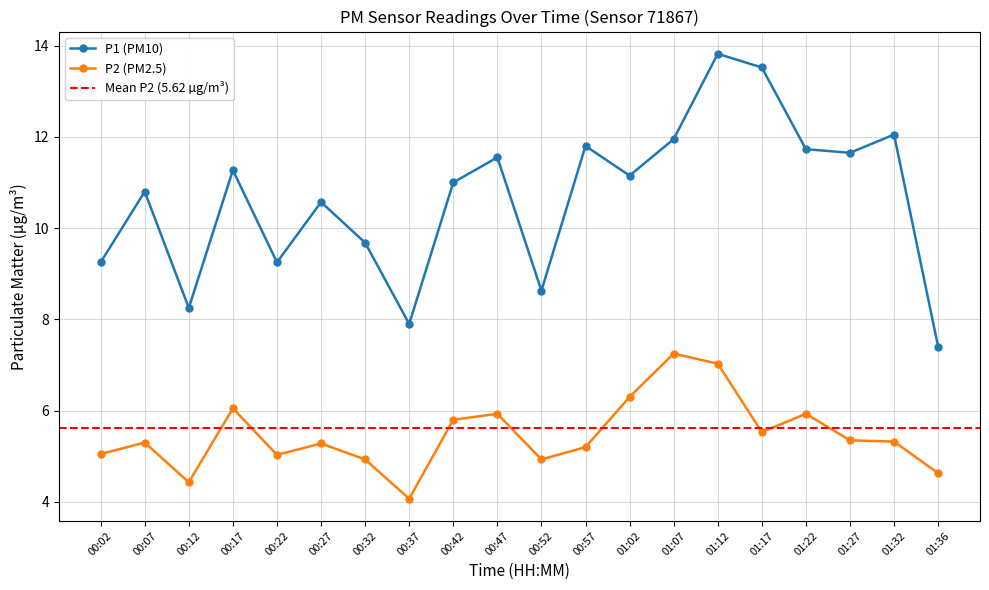

Which category has the lowest value in the P1 (PM10) series?

01:36